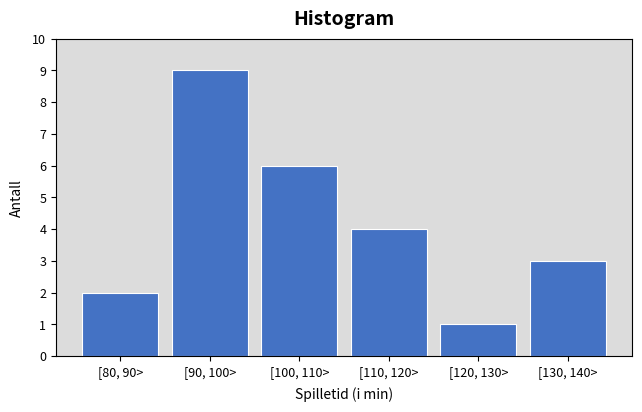

Reading left to right, list all the values displayed in this chart.

2	9	6	4	1	3